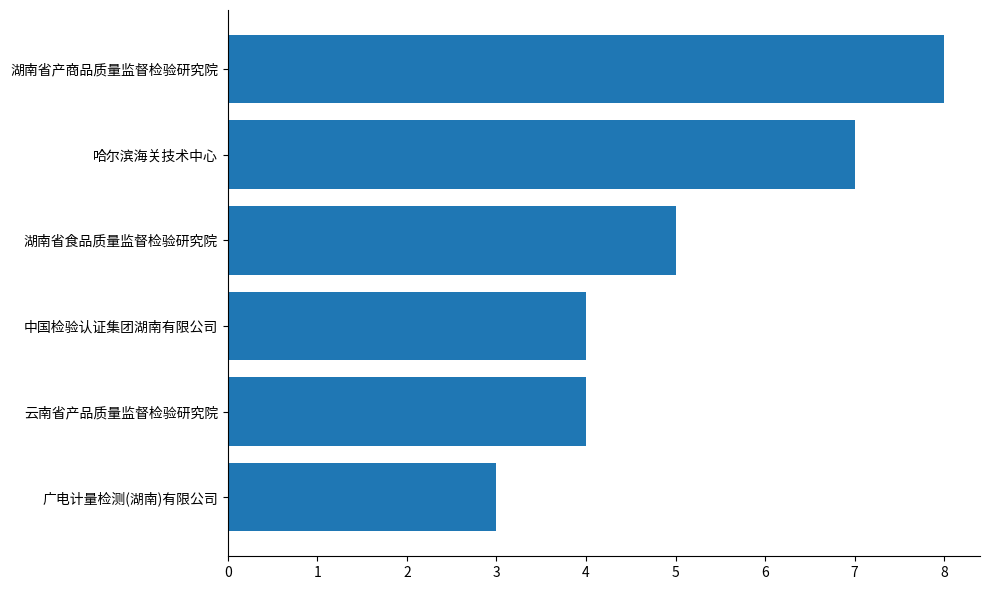

Reading bottom to top, extract all data points from this chart.

3	4	4	5	7	8